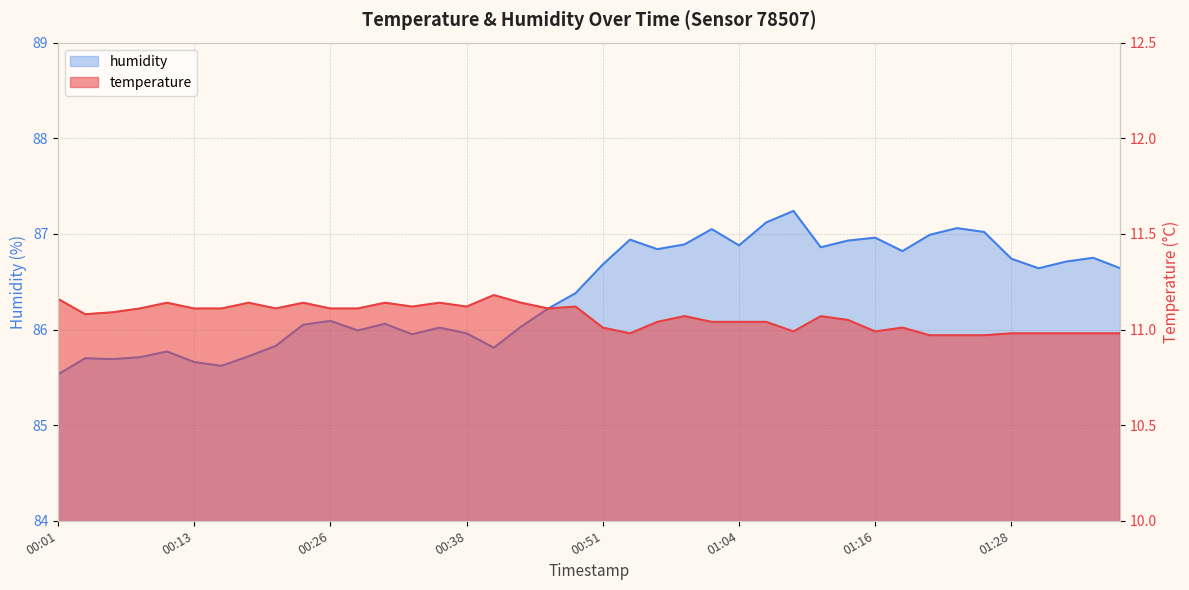

What is the smallest value displayed?

11.0